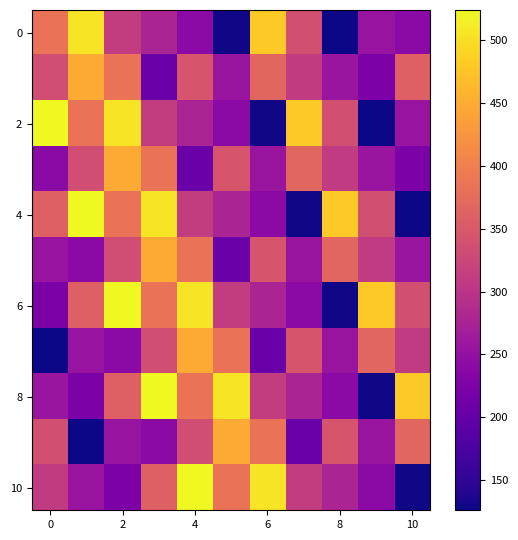

What is the greatest value displayed?

524